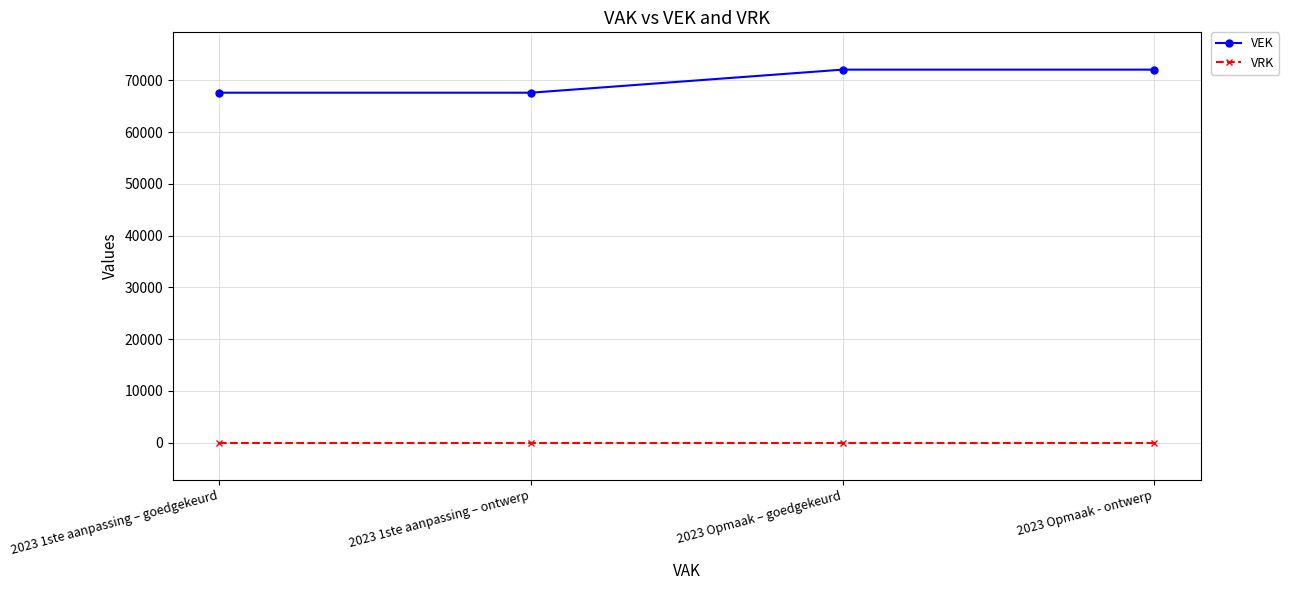

What is the spread (max minus min) of values at 2023 Opmaak - ontwerp?

72052